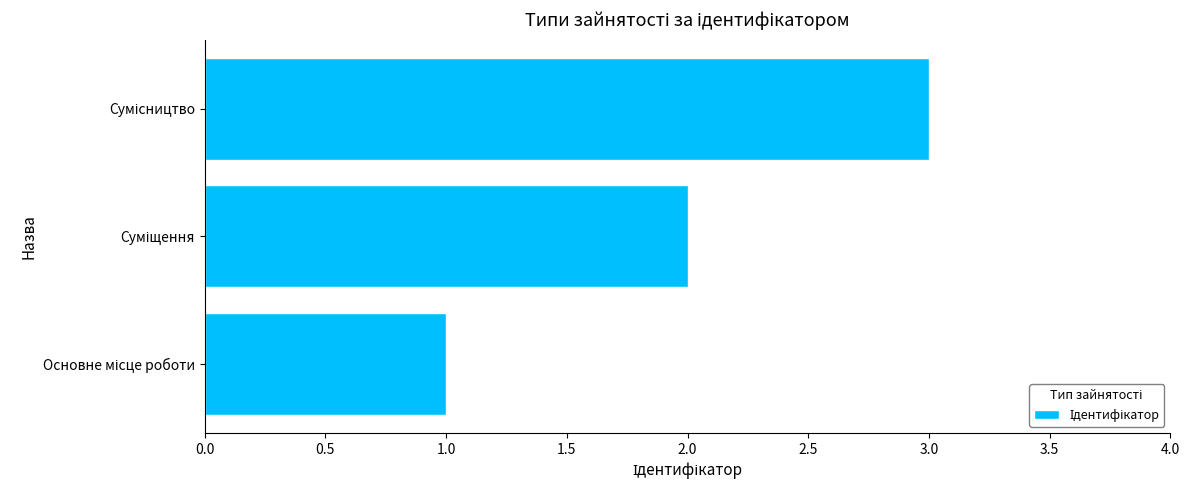

How many data points are less than 2?

1